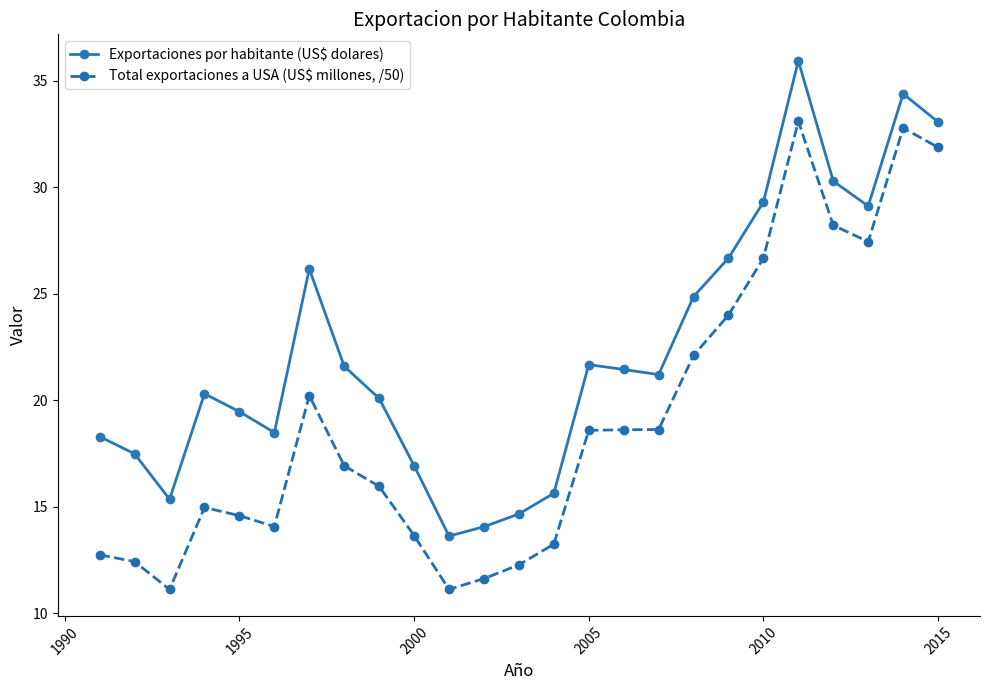

True or false: Exportaciones por habitante (US$ dolares) and Total exportaciones a USA (US$ millones, /50) intersect in this chart.

False